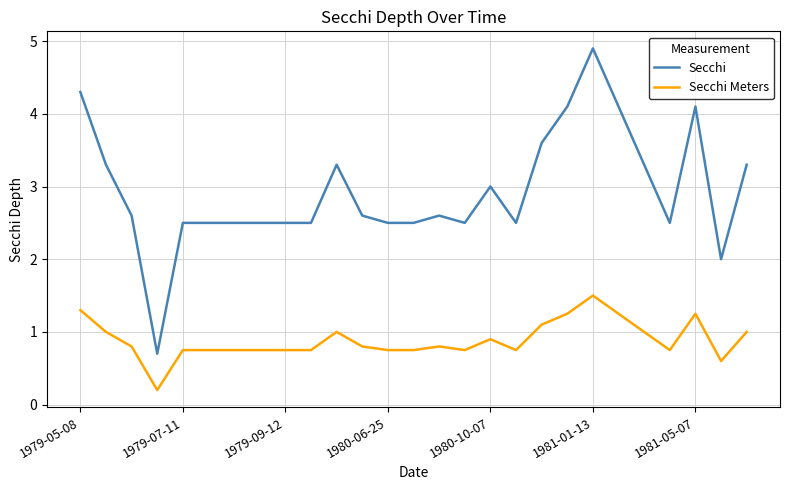

Which series has the largest range (max minus min)?

Secchi